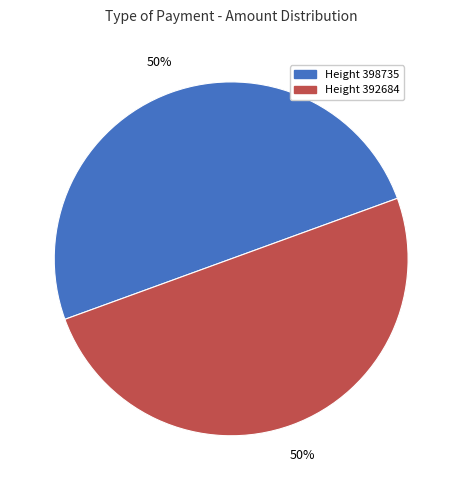

Is it true that Height 392684 is 63% of the pie?

False